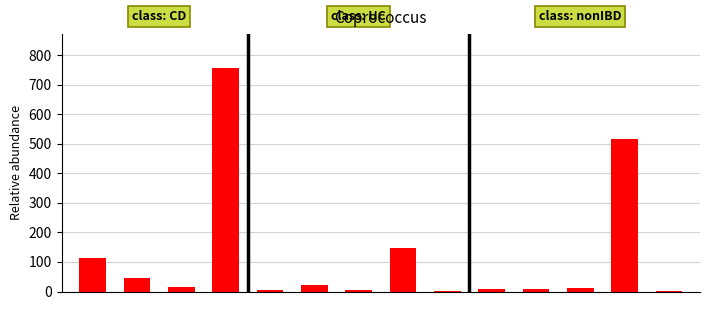

What is the sum of all values?

1663